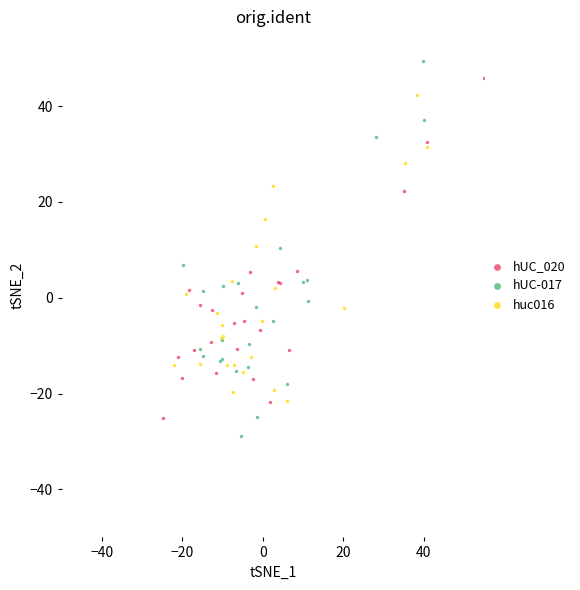

Which series has the widest spread of Y values?

hUC-017